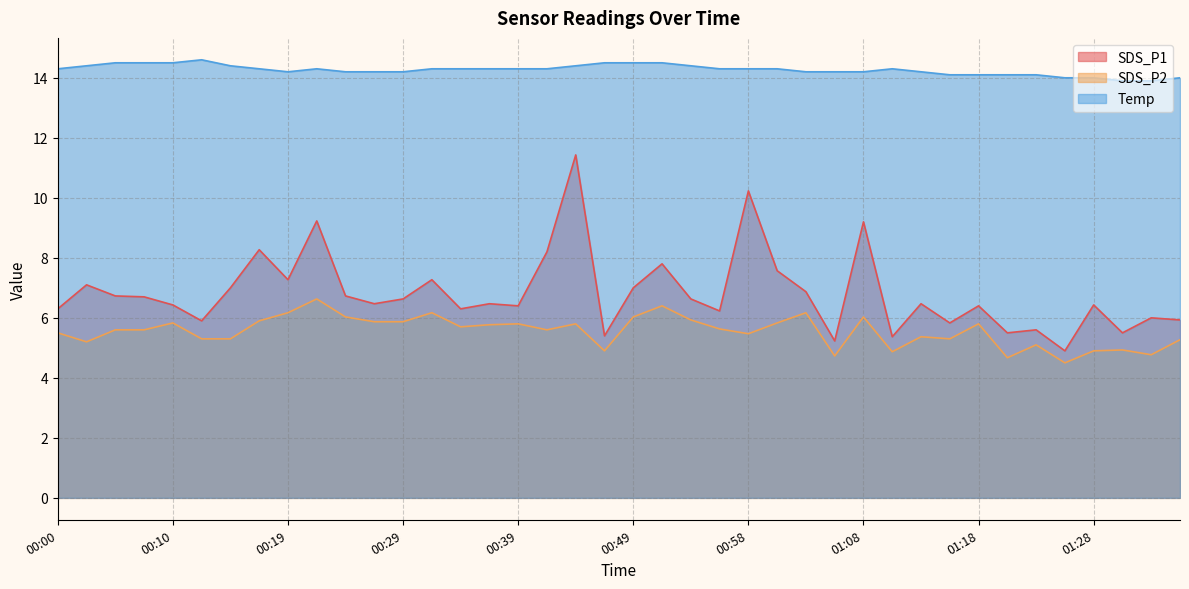

Reading left to right, list all the values displayed in this chart.

SDS_P1: 6.3	7.1	6.7	6.7	6.4	5.9	7.0	8.3	7.3	9.2	6.7	6.5	6.6	7.3	6.3	6.5	6.4	8.2	11.4	5.4	7.0	7.8	6.6	6.2	10.2	7.6	6.9	5.2	9.2	5.4	6.5	5.8	6.4	5.5	5.6	4.9	6.4	5.5	6.0	5.9
SDS_P2: 5.5	5.2	5.6	5.6	5.8	5.3	5.3	5.9	6.2	6.6	6.0	5.9	5.9	6.2	5.7	5.8	5.8	5.6	5.8	4.9	6.0	6.4	5.9	5.6	5.5	5.8	6.2	4.7	6.0	4.9	5.4	5.3	5.8	4.7	5.1	4.5	4.9	4.9	4.8	5.3
Temp: 14.3	14.4	14.5	14.5	14.5	14.6	14.4	14.3	14.2	14.3	14.2	14.2	14.2	14.3	14.3	14.3	14.3	14.3	14.4	14.5	14.5	14.5	14.4	14.3	14.3	14.3	14.2	14.2	14.2	14.3	14.2	14.1	14.1	14.1	14.1	14.0	14.0	13.9	13.9	14.0